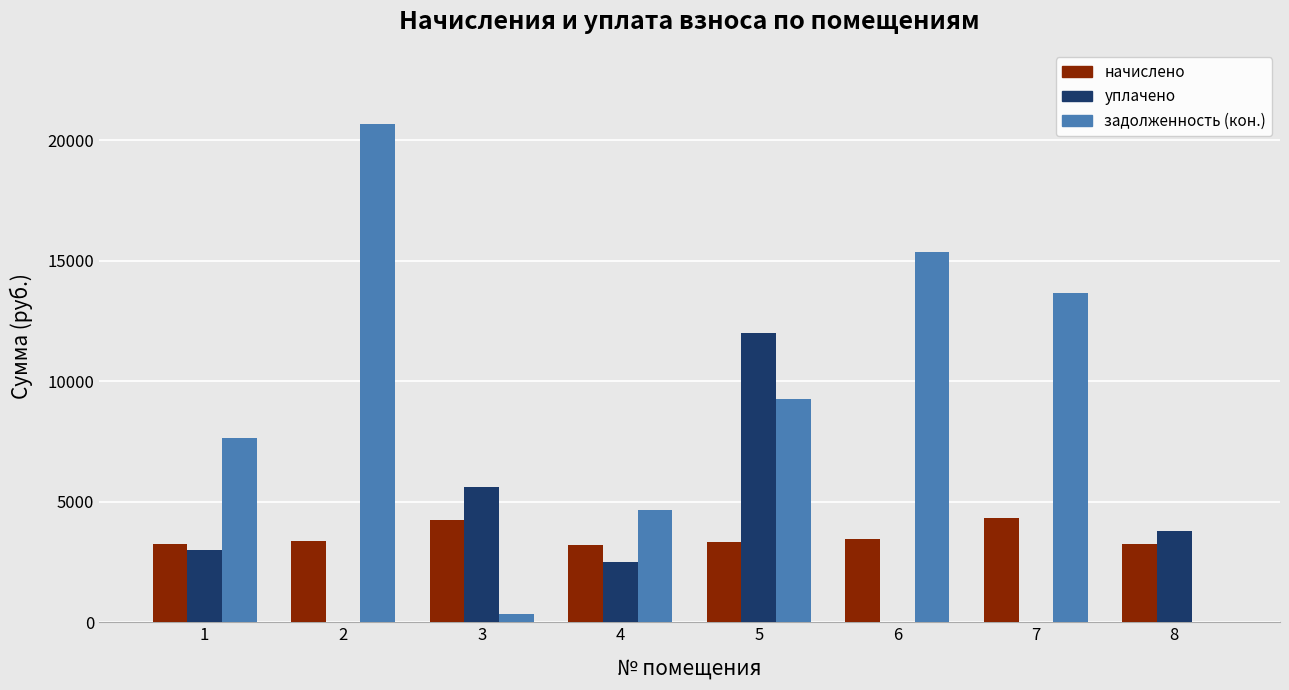

What is the spread (max minus min) of values at 2?

20649.2